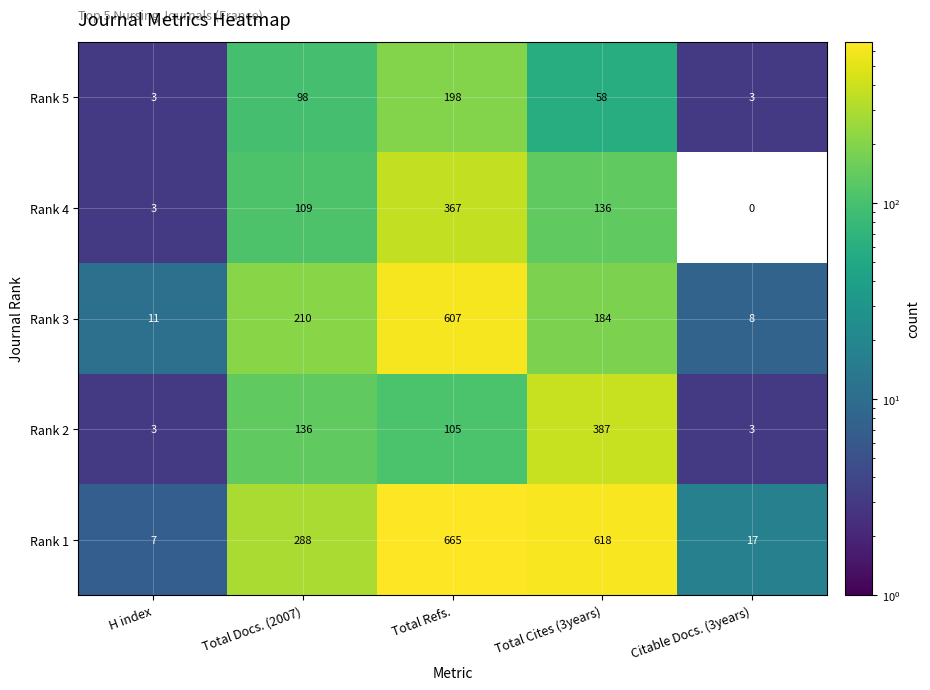

Rank the categories by Rank 3 value from lowest to highest.

Citable Docs. (3years), H index, Total Cites (3years), Total Docs. (2007), Total Refs.